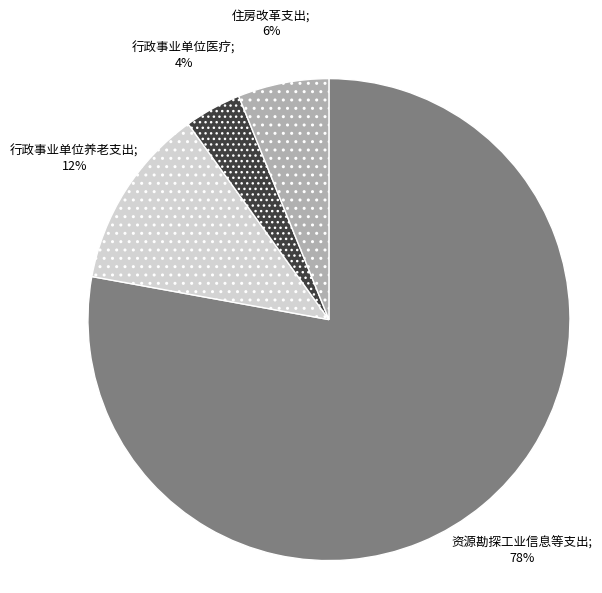

To the nearest percent, what is the average slice percentage?

25%